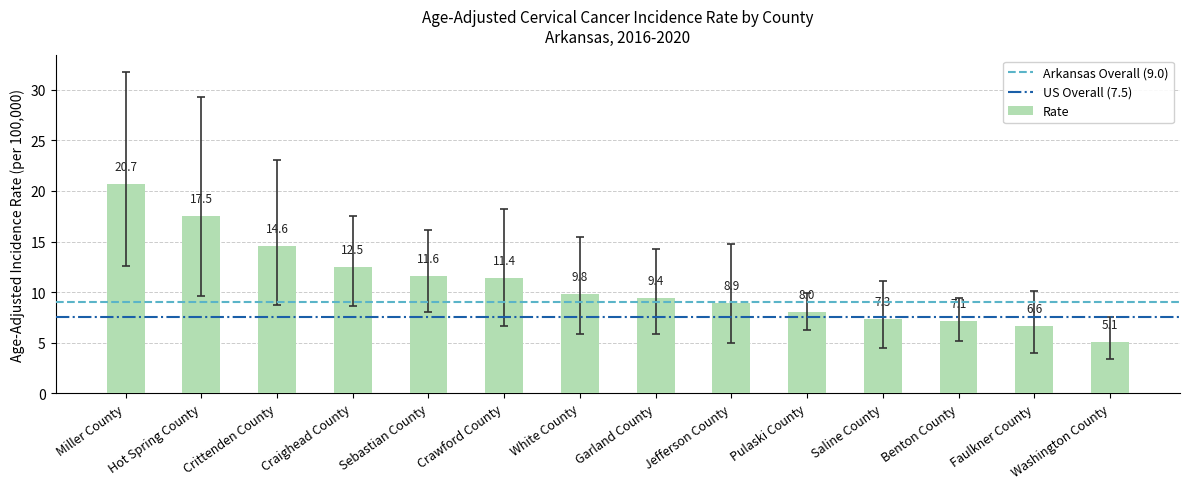

What is the sum of all values?

150.5